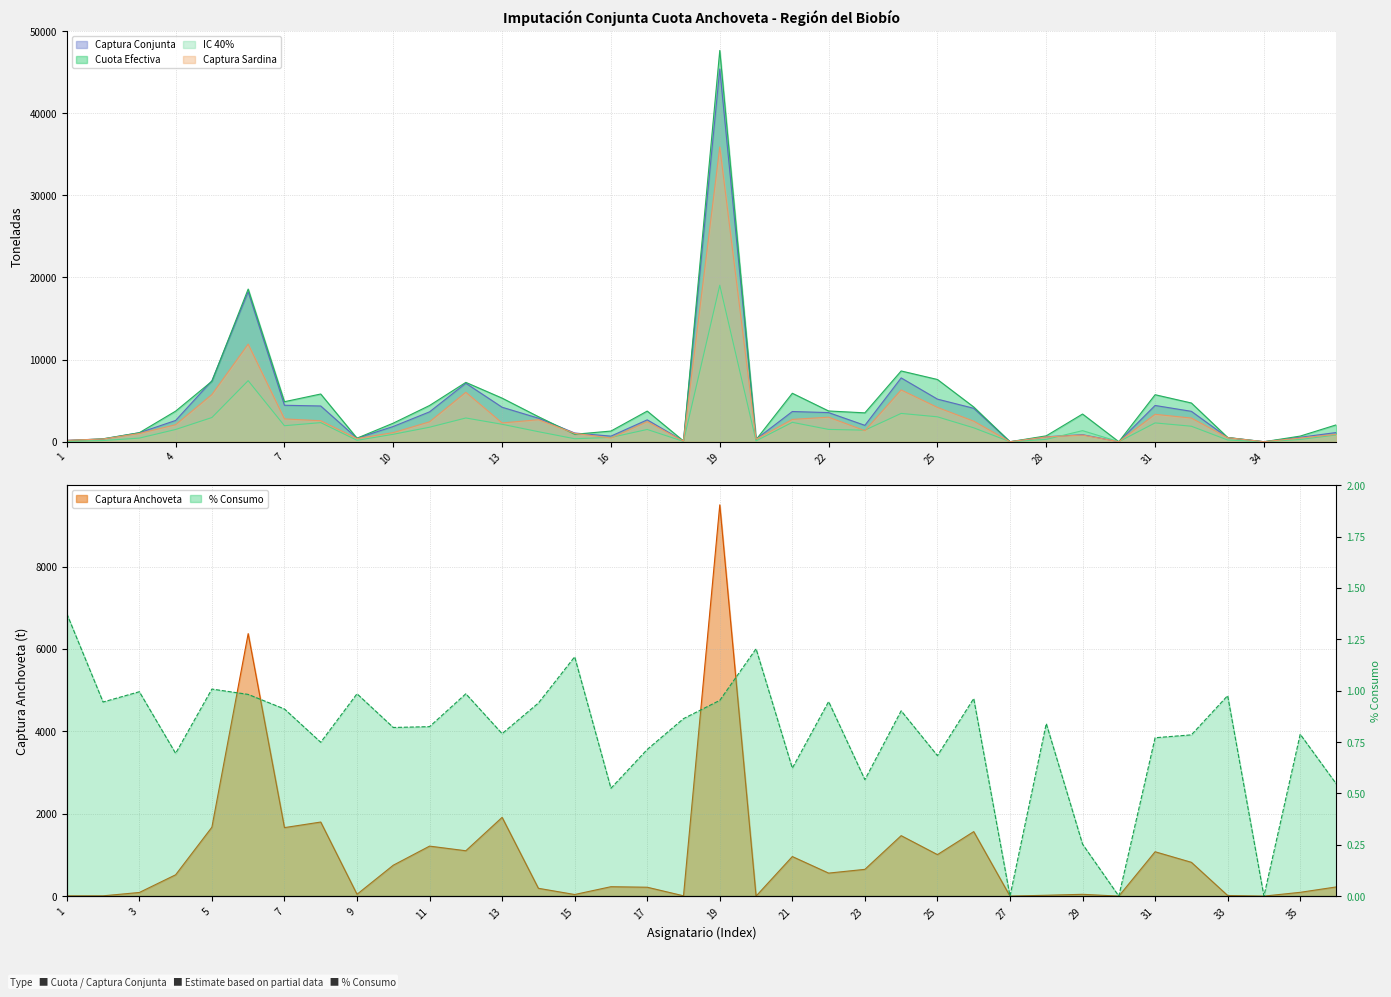

Where is the first local maximum for Captura Conjunta?

6